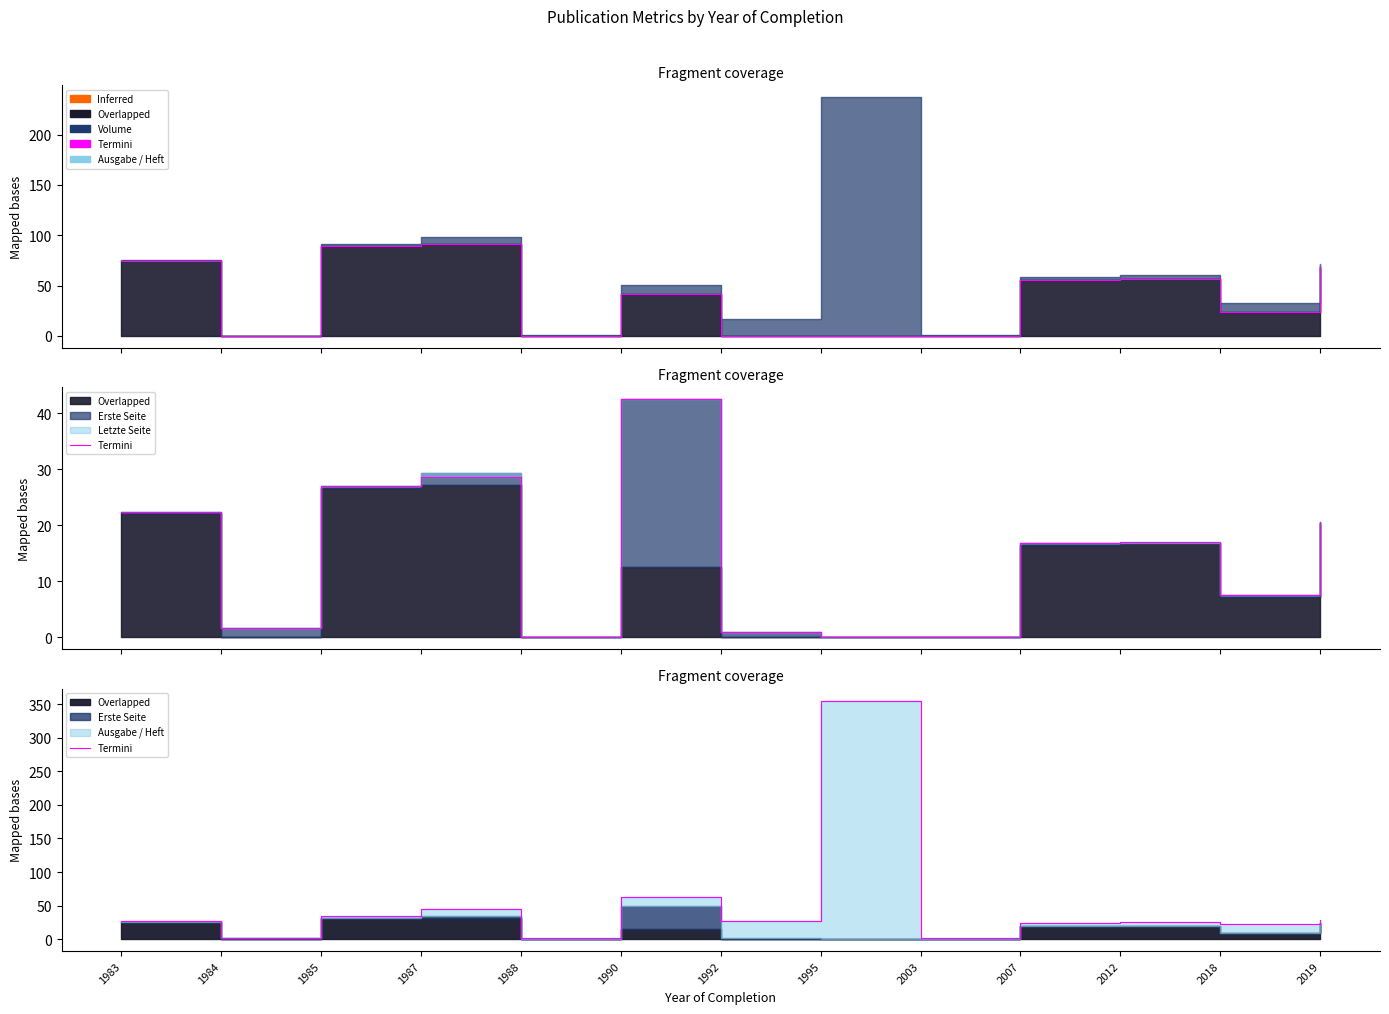

At which label does the data first exceed 26?

1983